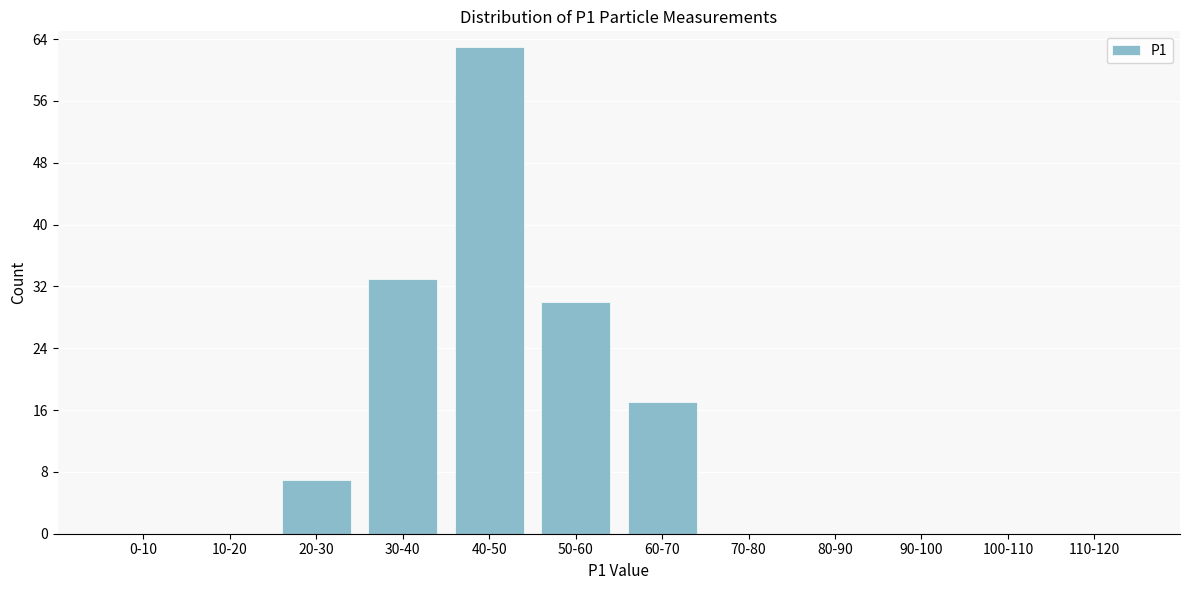

Reading left to right, what are all the values shown in this chart?

0-10=0	10-20=0	20-30=7	30-40=33	40-50=63	50-60=30	60-70=17	70-80=0	80-90=0	90-100=0	100-110=0	110-120=0